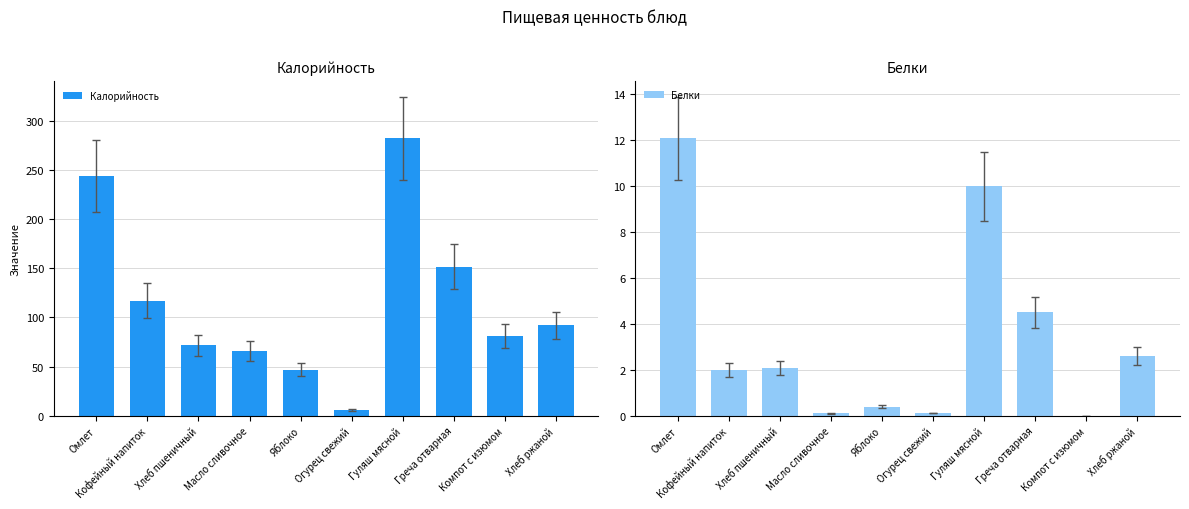

Reading left to right, what are all the values shown in this chart?

Калорийность: Омлет=243.8	Кофейный напиток=117.0	Хлеб пшеничный=71.7	Масло сливочное=66.0	Яблоко=47.0	Огурец свежий=6.0	Гуляш мясной=282.0	Греча отварная=151.5	Компот с изюмом=81.0	Хлеб ржаной=92.0
Белки: Омлет=12.1	Кофейный напиток=2.0	Хлеб пшеничный=2.1	Масло сливочное=0.1	Яблоко=0.4	Огурец свежий=0.1	Гуляш мясной=10.0	Греча отварная=4.5	Компот с изюмом=0.0	Хлеб ржаной=2.6